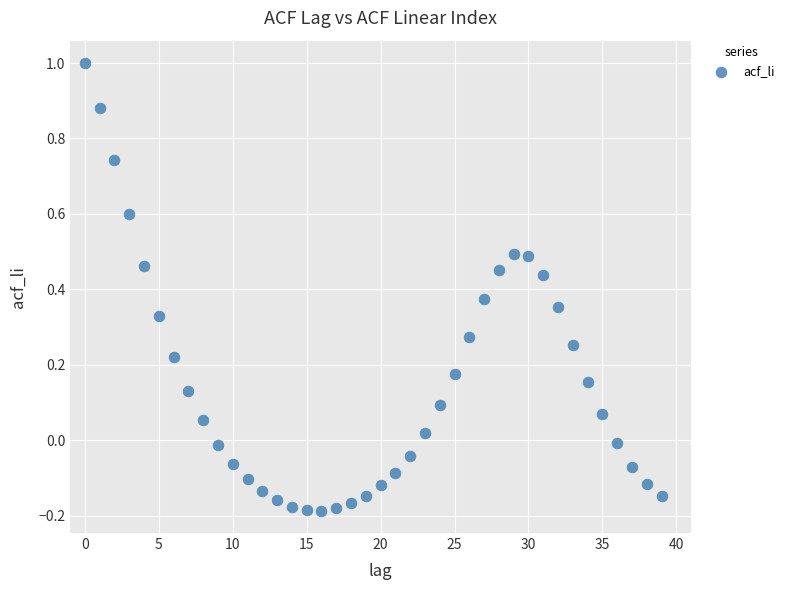

What is the range of Y values (max minus min)?

1.2